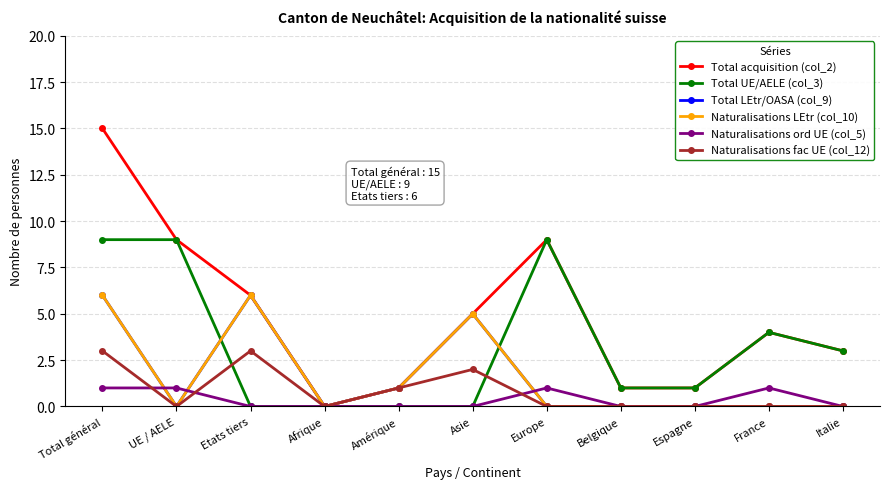

Count the Naturalisations fac UE (col_12) values in the range 0 to 2.

9